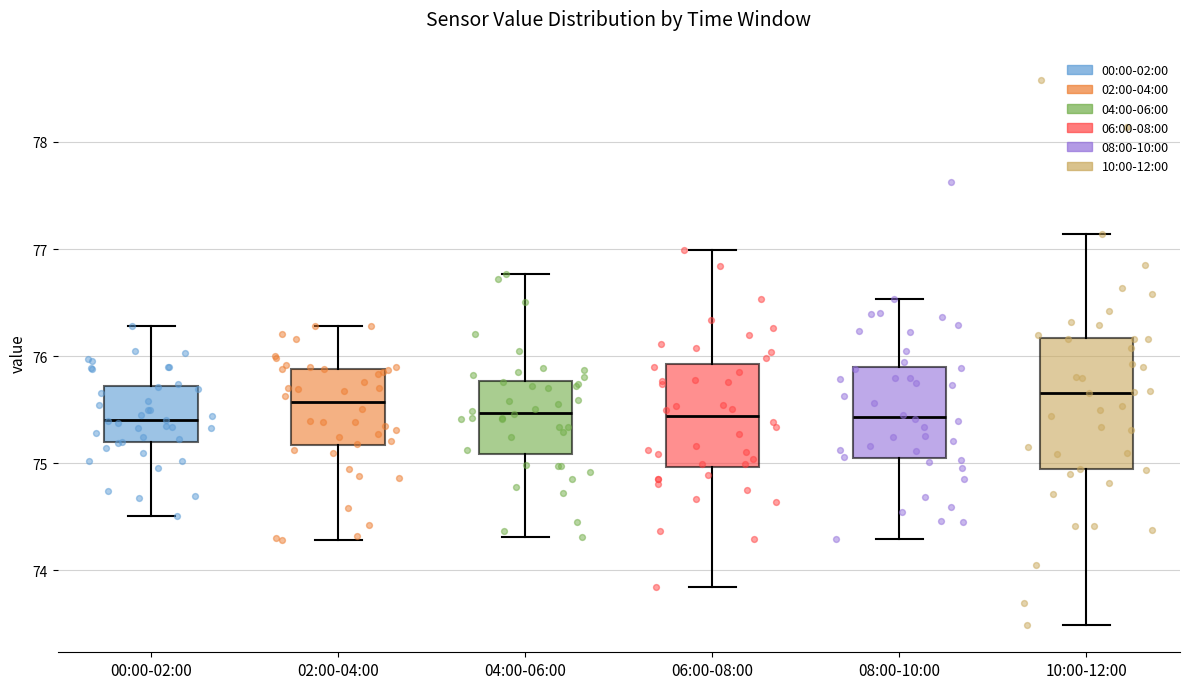

Where is the lower edge of the box for 04:00-06:00 on the y-axis? The values are not printed on the chart, so give them approximately, as read against the axis.

75.1